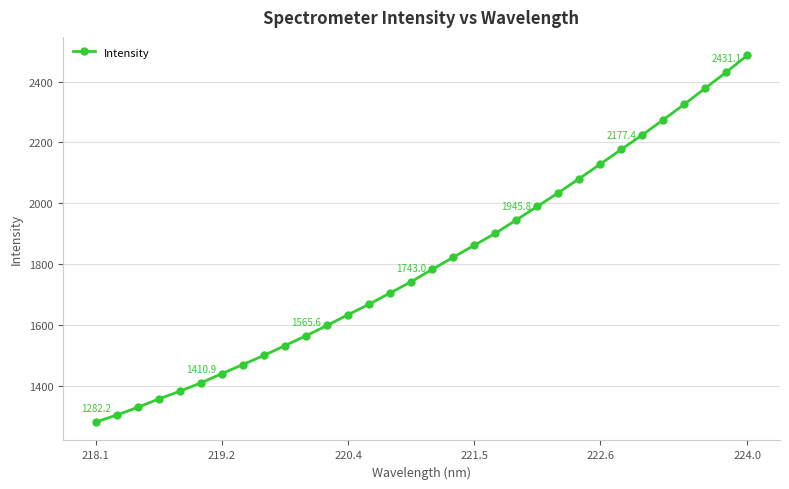

What is the value of the 7th point from the left?

1441.3